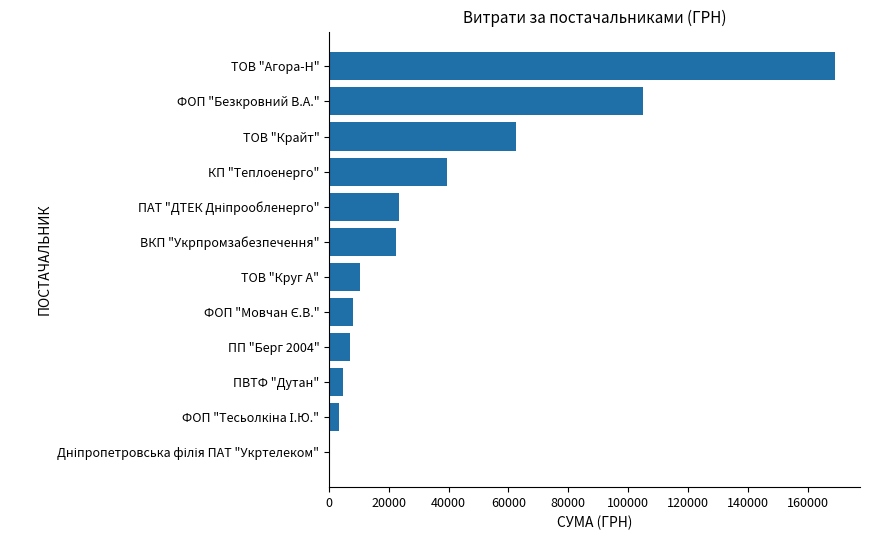

Which has a higher value, ТОВ "Агора-Н" or ТОВ "Крайт"?

ТОВ "Агора-Н"